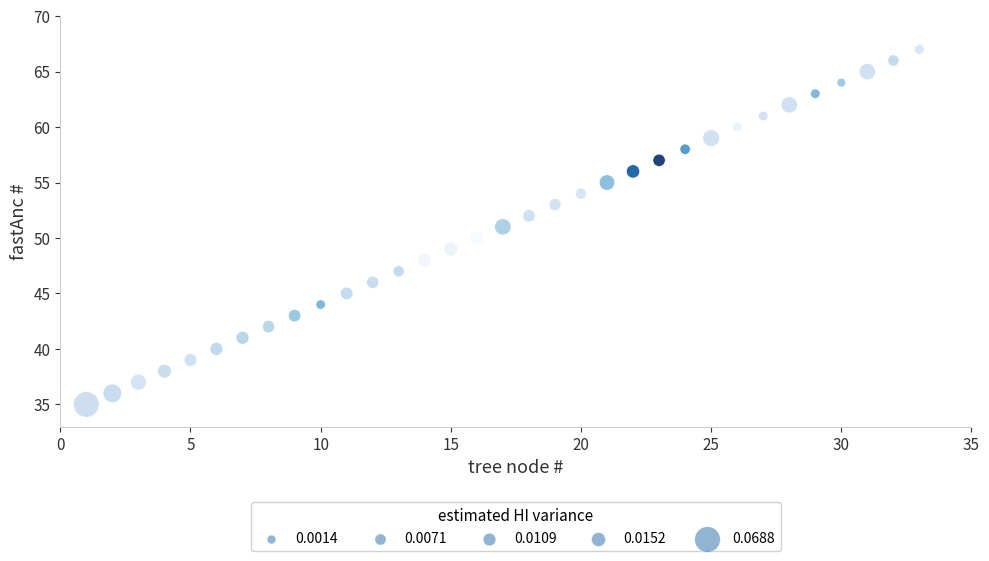

What is the range of X values (max minus min)?

32